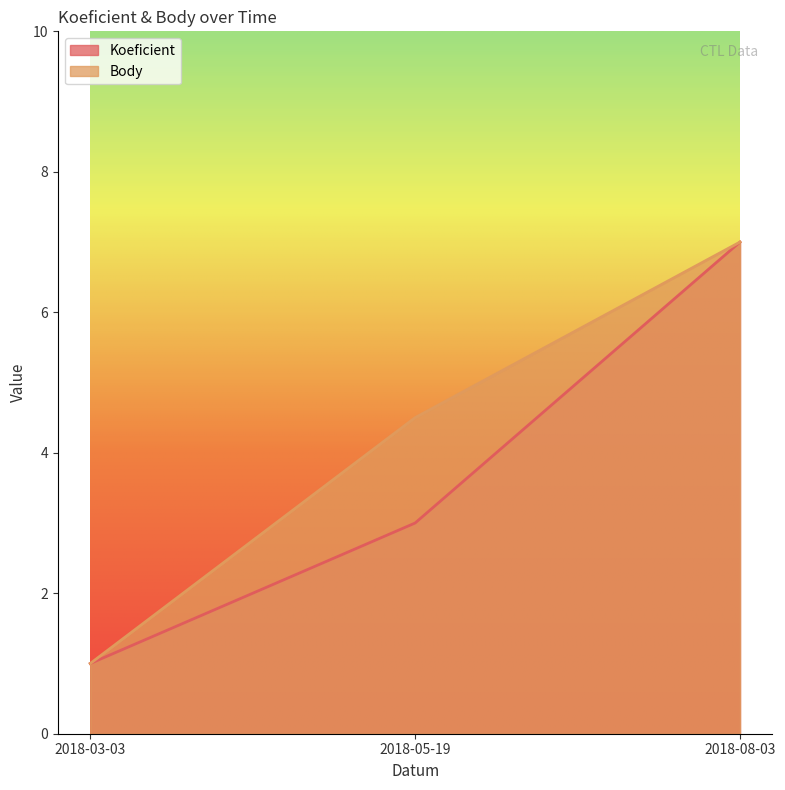

Rank the series by their maximum value, from highest to lowest.

Koeficient, Body